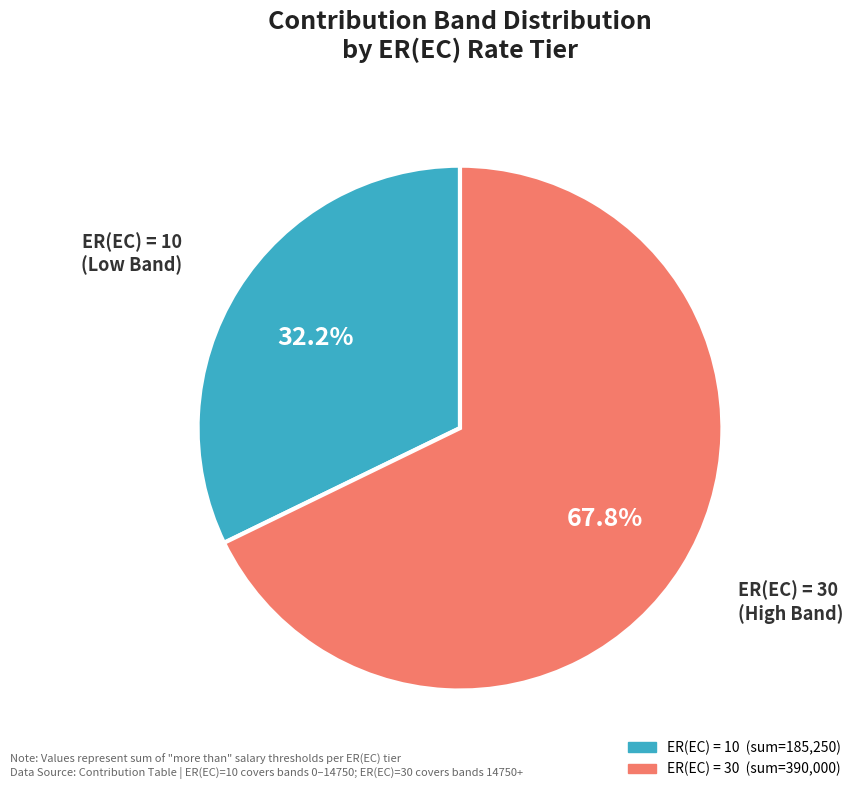

Is there any slice that represents more than half of the pie?

Yes